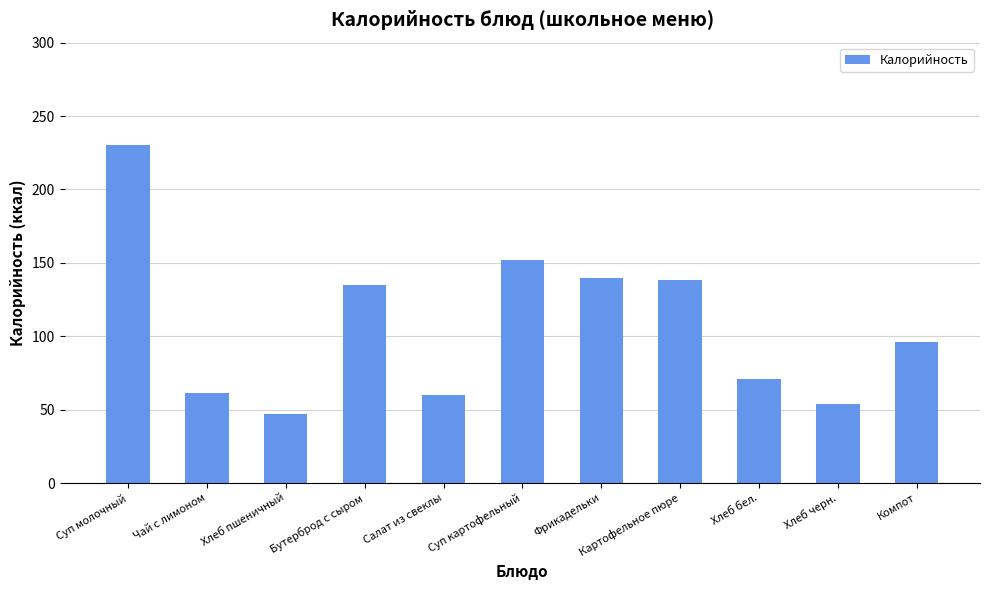

What is the ratio of the value at Картофельное пюре to the value at Фрикадельки?

1.0